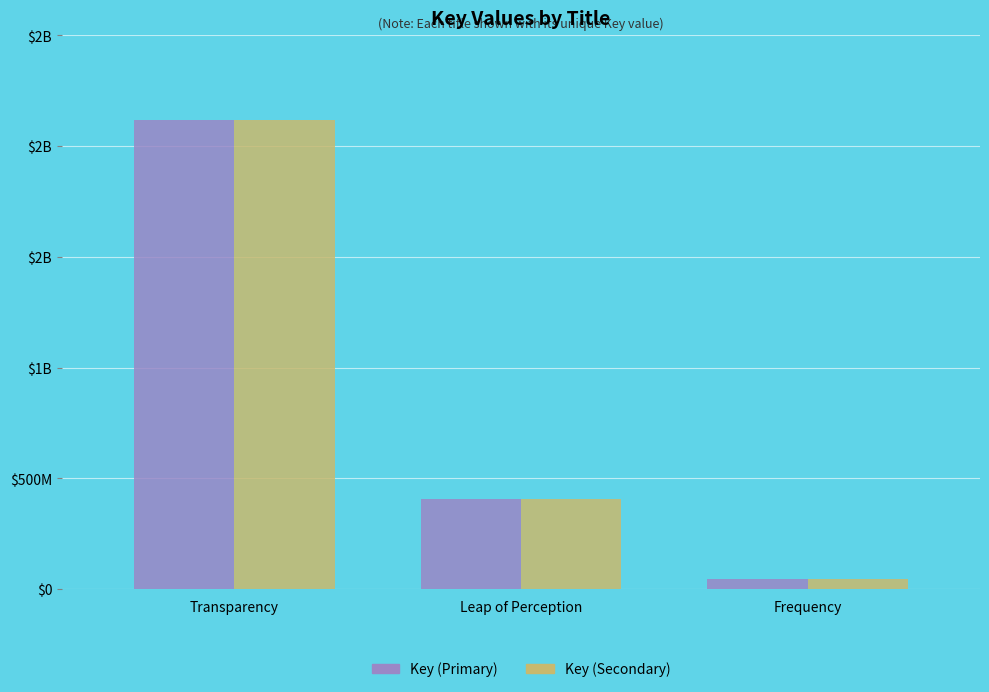

What value does the Key (Primary) series have at Transparency, to the nearest 100?

2120241800